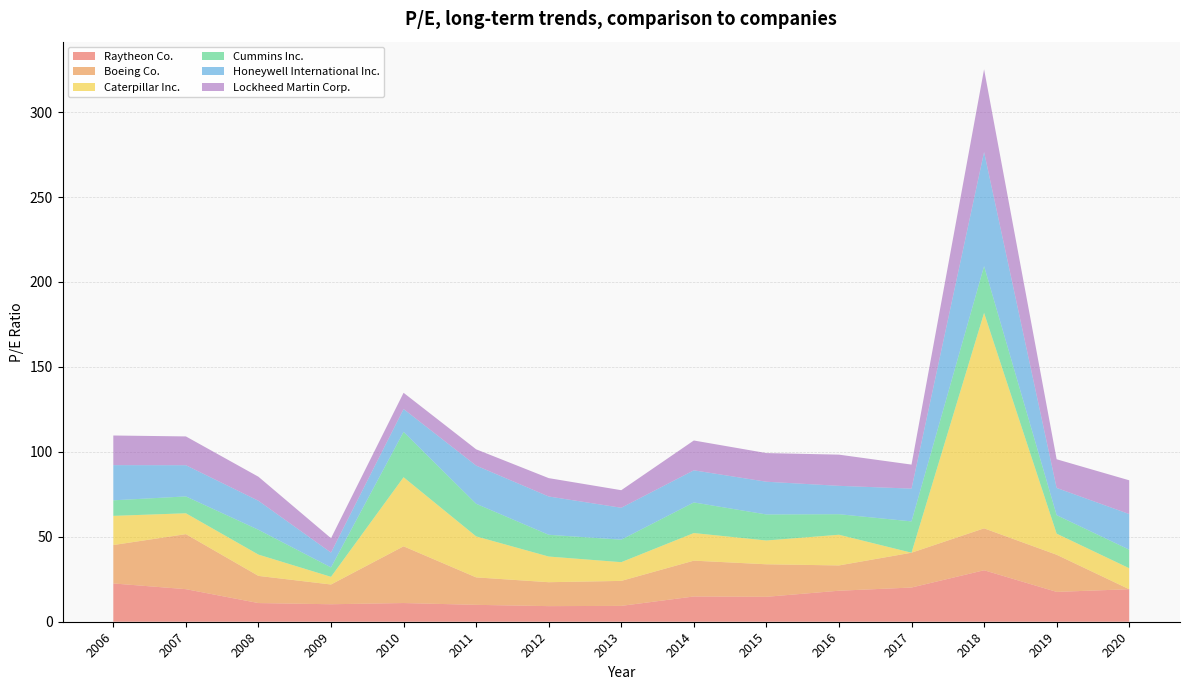

What is the highest value of the Raytheon Co. series?

30.3